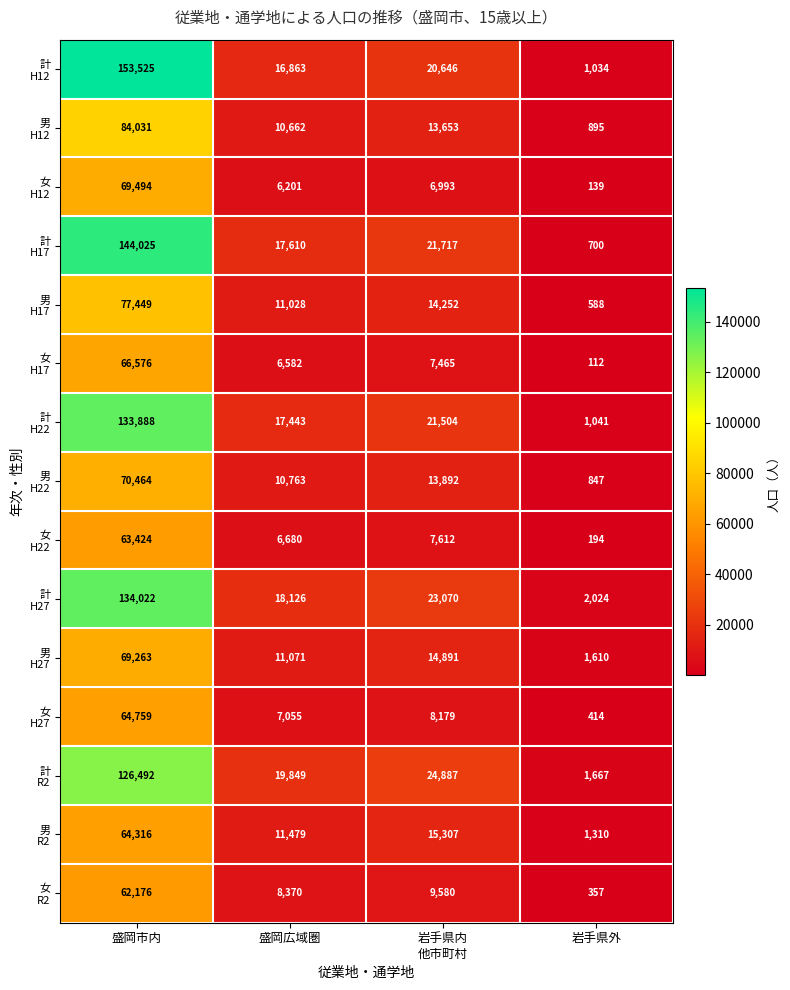

At which category is the sum across all series the highest?

盛岡市内